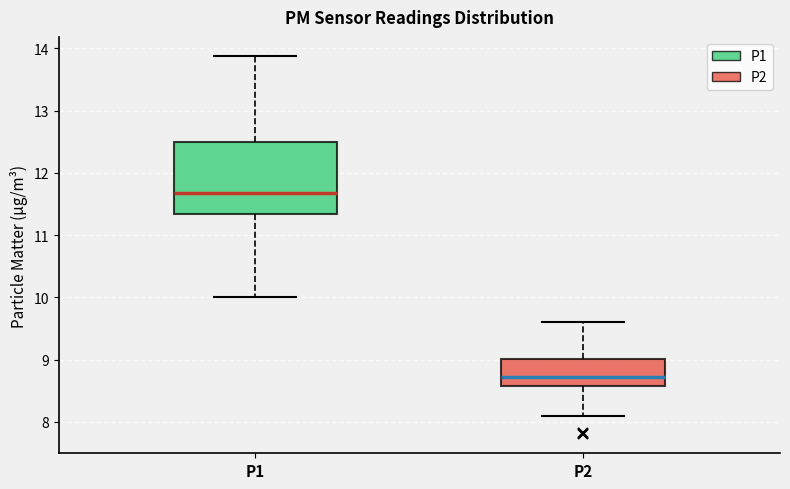

Comparing the boxes themselves (not the whiskers), which one is the tallest?

P1